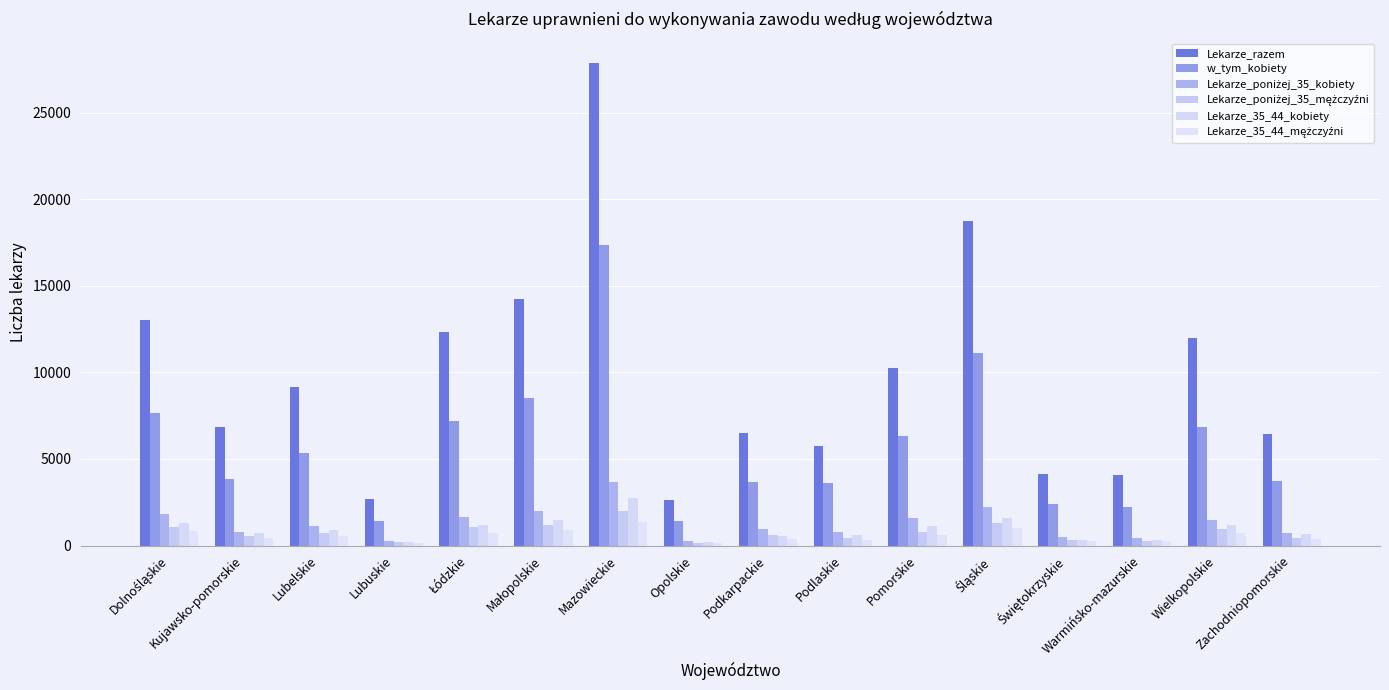

Is the value of Lekarze_35_44_kobiety at Pomorskie greater than the value of Lekarze_razem at Dolnośląskie?

No